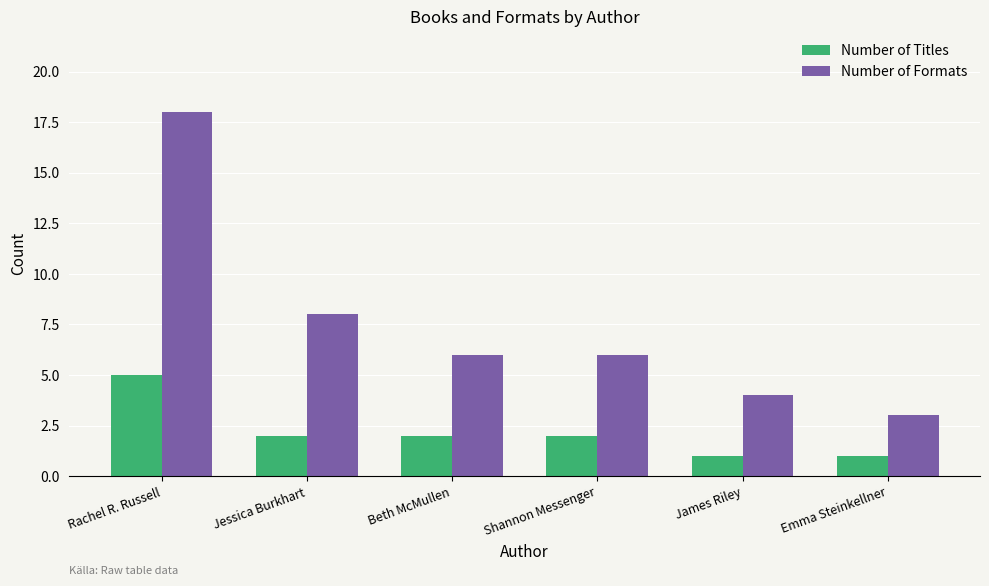

How many series are shown in this chart?

2